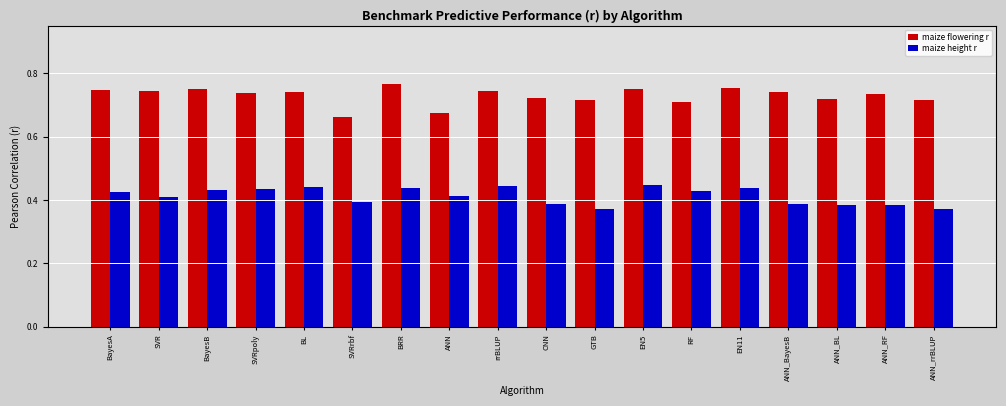

How many groups of bars are there?

18